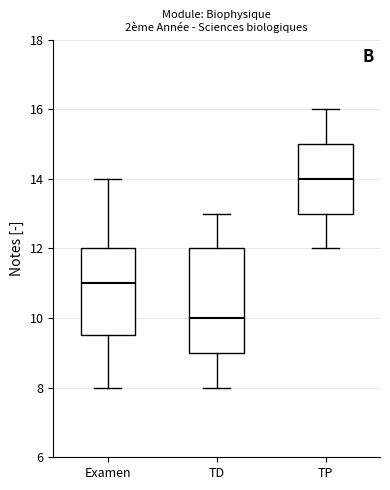

Which box's median line is the lowest?

TD